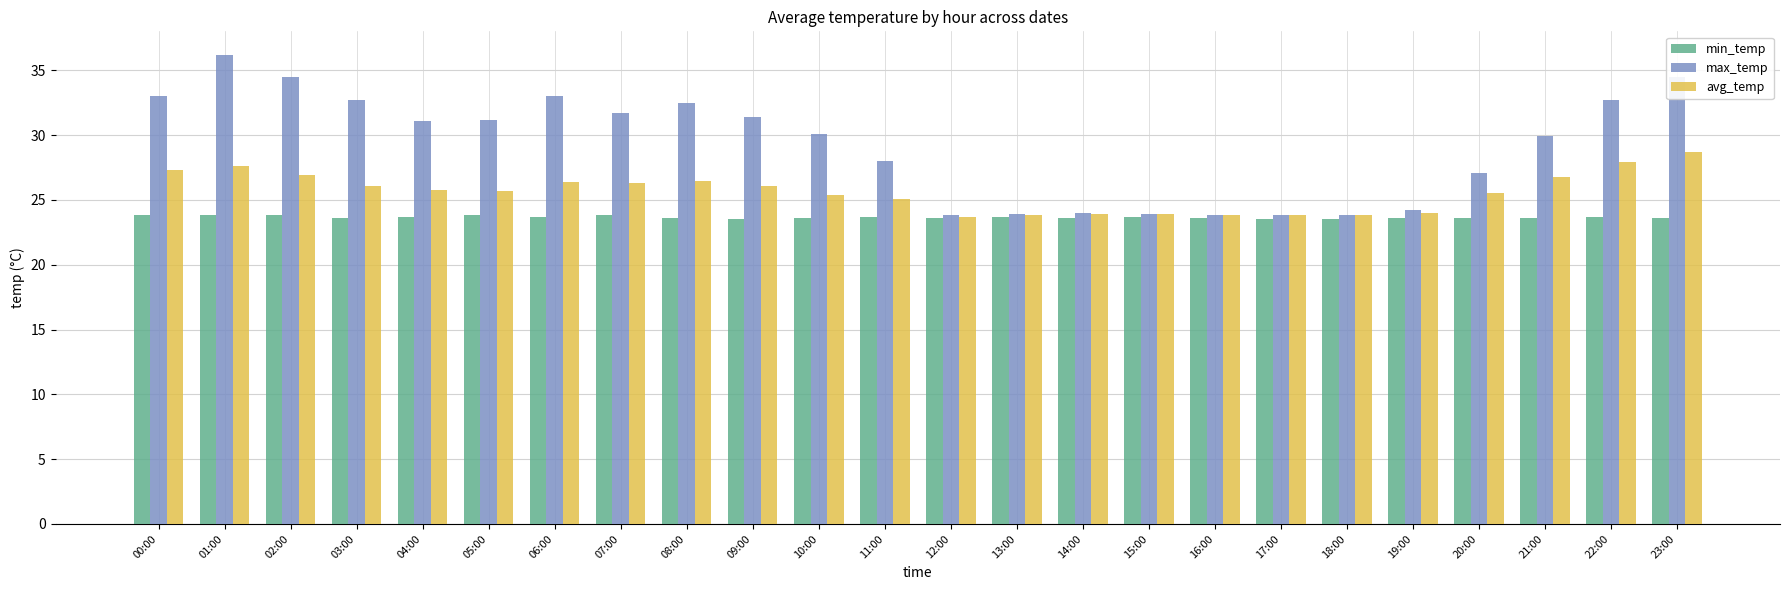

What is the maximum value for min_temp?

23.8